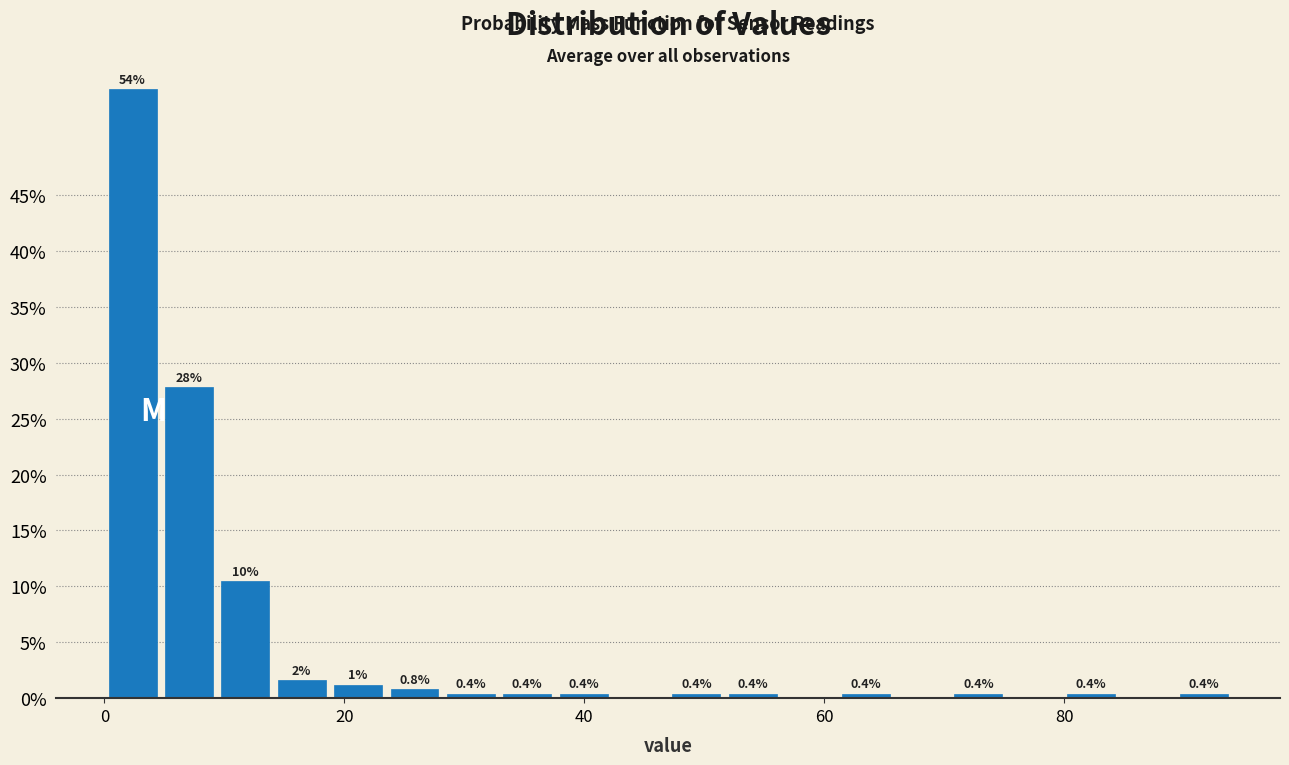

Around what value on the x-axis is the tallest bar? Give the approximate position of its centre, as read against the axis.

2